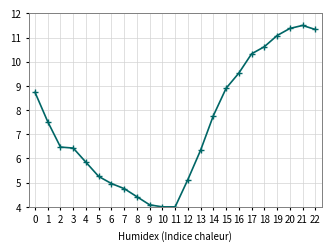

What is the average value?

7.4